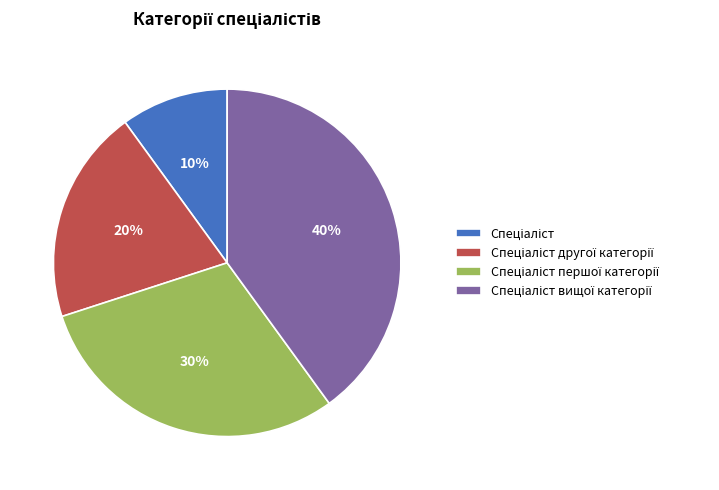

To the nearest percent, what is the difference between the largest and smallest slice percentages?

30%